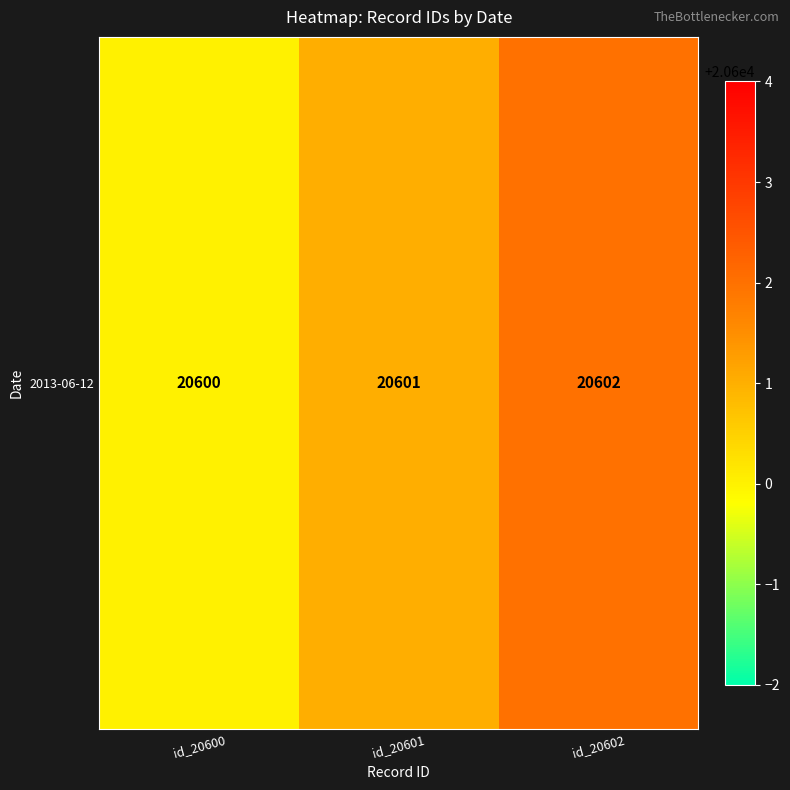

Which category has the highest value across all series?

id_20602